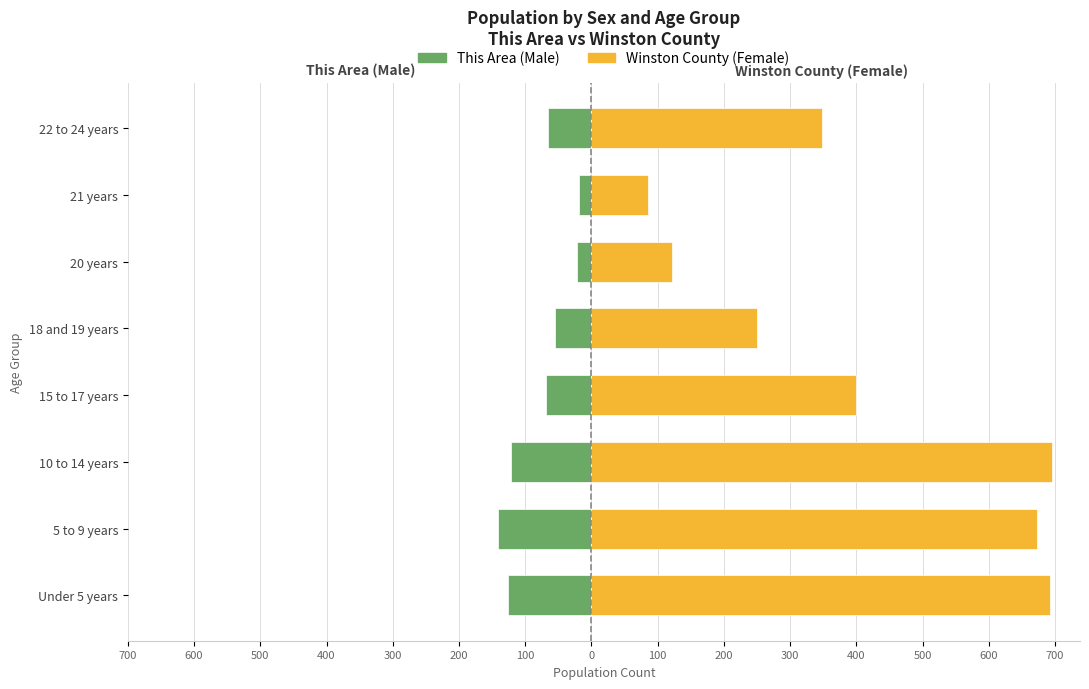

Is it true that This Area (Male) equals -176 at 10 to 14 years?

False